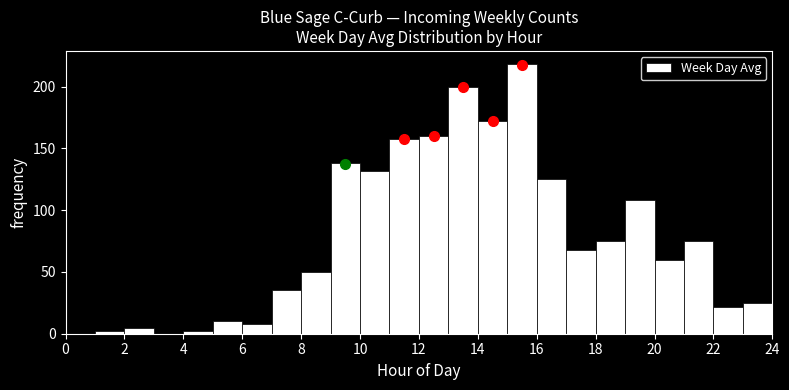

Reading left to right, transcribe this chart: for each bar, give the range it covers on the x-axis and its height. The values are not printed on the chart, so give them approximately, as read against the axis.

0 to 1: 0
1 to 2: under 5
2 to 3: 5
3 to 4: 0
4 to 5: under 5
5 to 6: 10
6 to 7: 10
7 to 8: 35
8 to 9: 50
9 to 10: 140
10 to 11: 130
11 to 12: 160
12 to 13: 160
13 to 14: 200
14 to 15: 170
15 to 16: 220
16 to 17: 125
17 to 18: 70
18 to 19: 75
19 to 20: 110
20 to 21: 60
21 to 22: 75
22 to 23: 20
23 to 24: 25